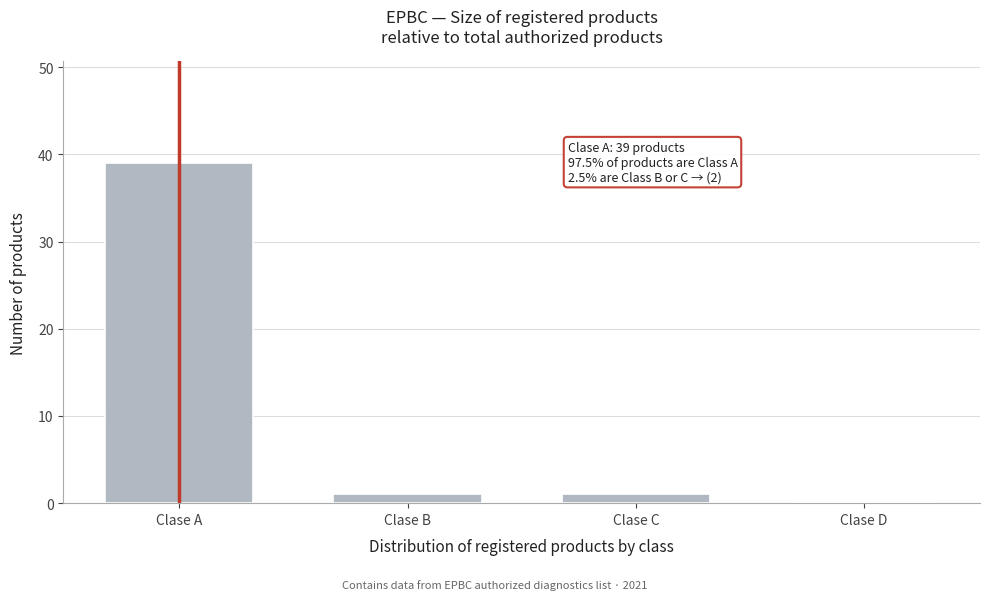

Reading right to left, transcribe all the data shown in this chart.

Clase D=0	Clase C=1	Clase B=1	Clase A=39